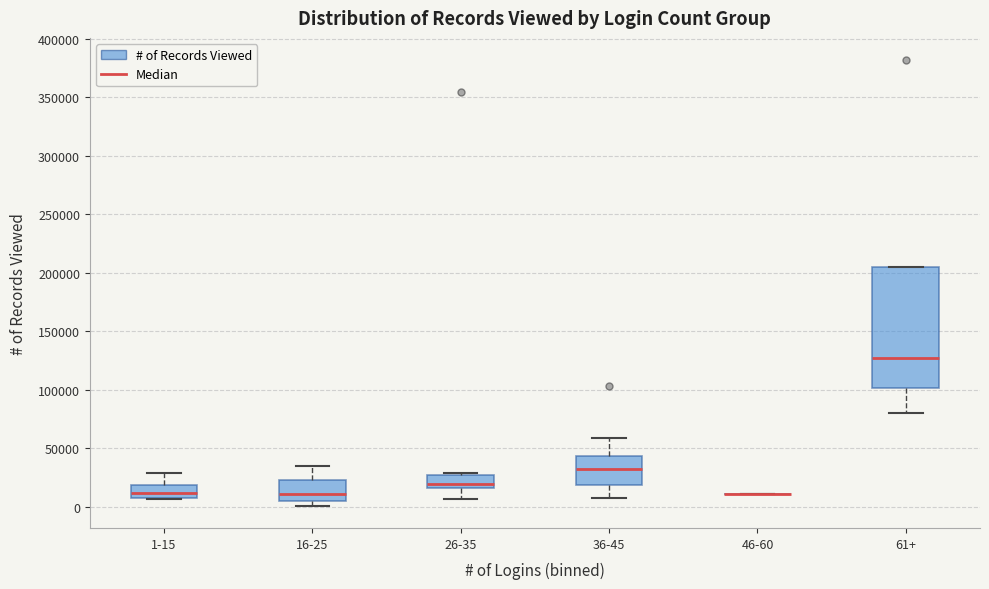

Comparing the boxes themselves (not the whiskers), which one is the tallest?

61+